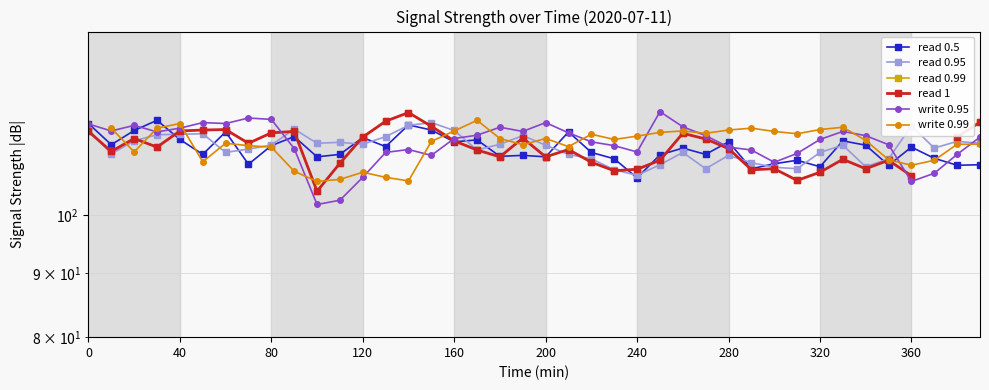

True or false: write 0.95 and read 0.5 intersect in this chart.

True